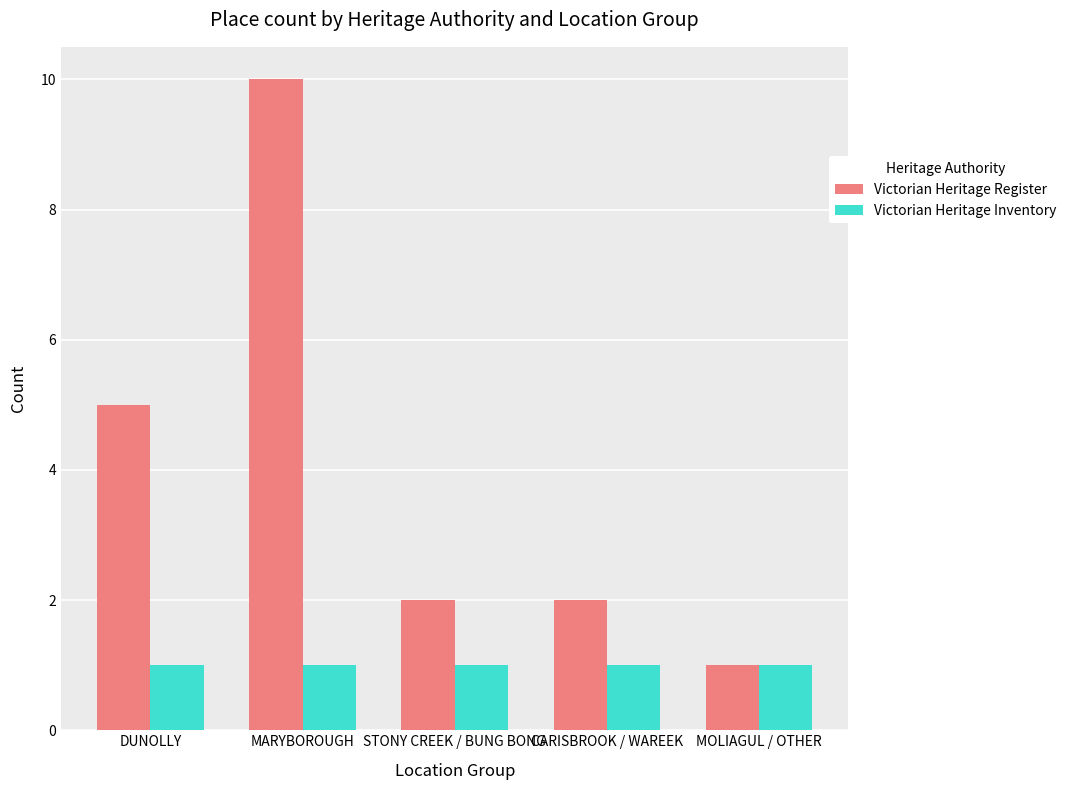

Reading left to right, extract all data points from this chart.

Victorian Heritage Register: 5	10	2	2	1
Victorian Heritage Inventory: 1	1	1	1	1